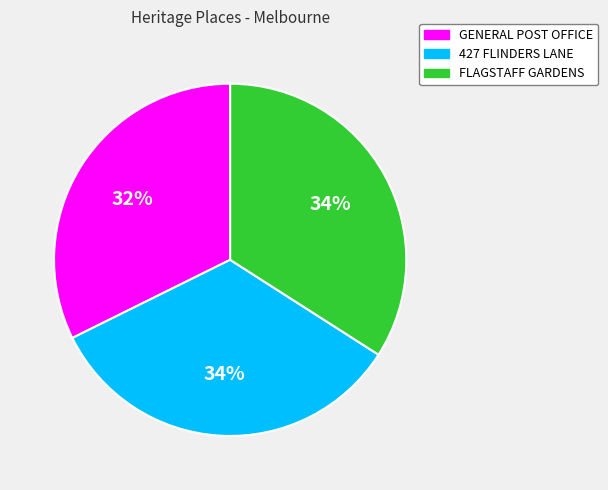

Is it true that 427 FLINDERS LANE is 26% of the pie?

False